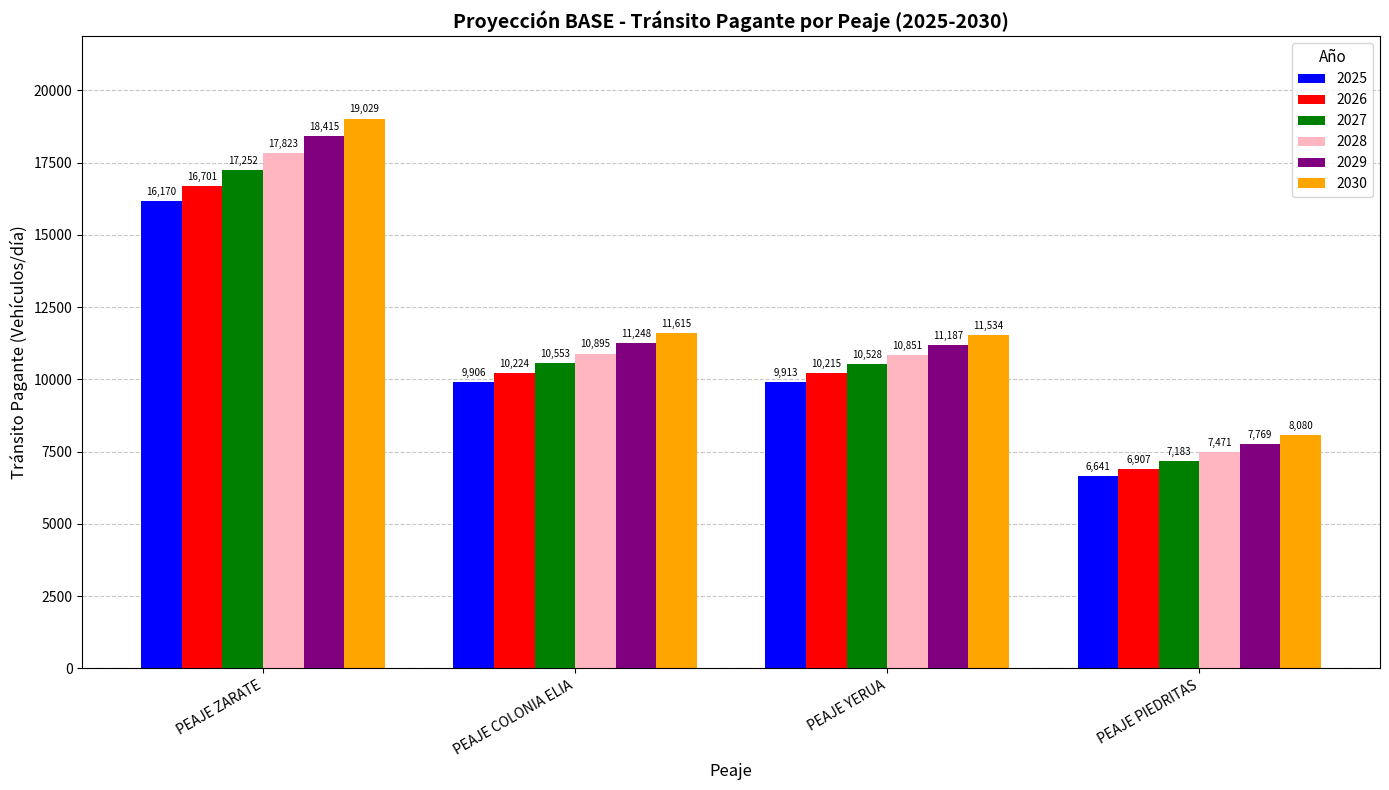

What is the spread (max minus min) of values at PEAJE PIEDRITAS?

1439.0